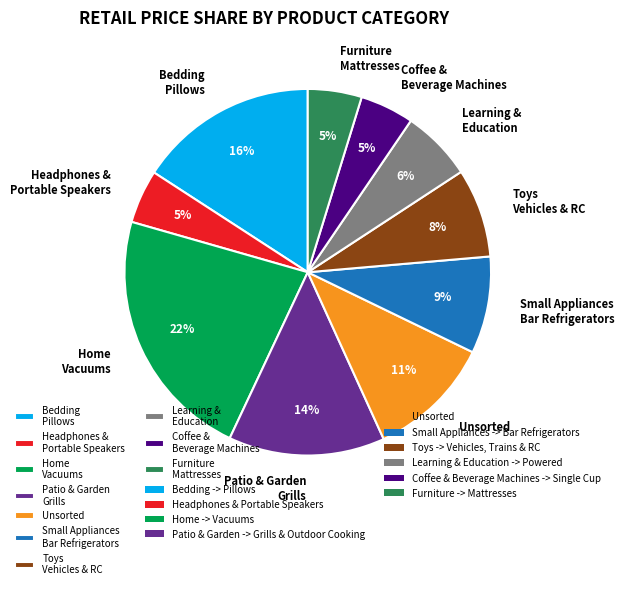

Count the number of slices in the pie.

10